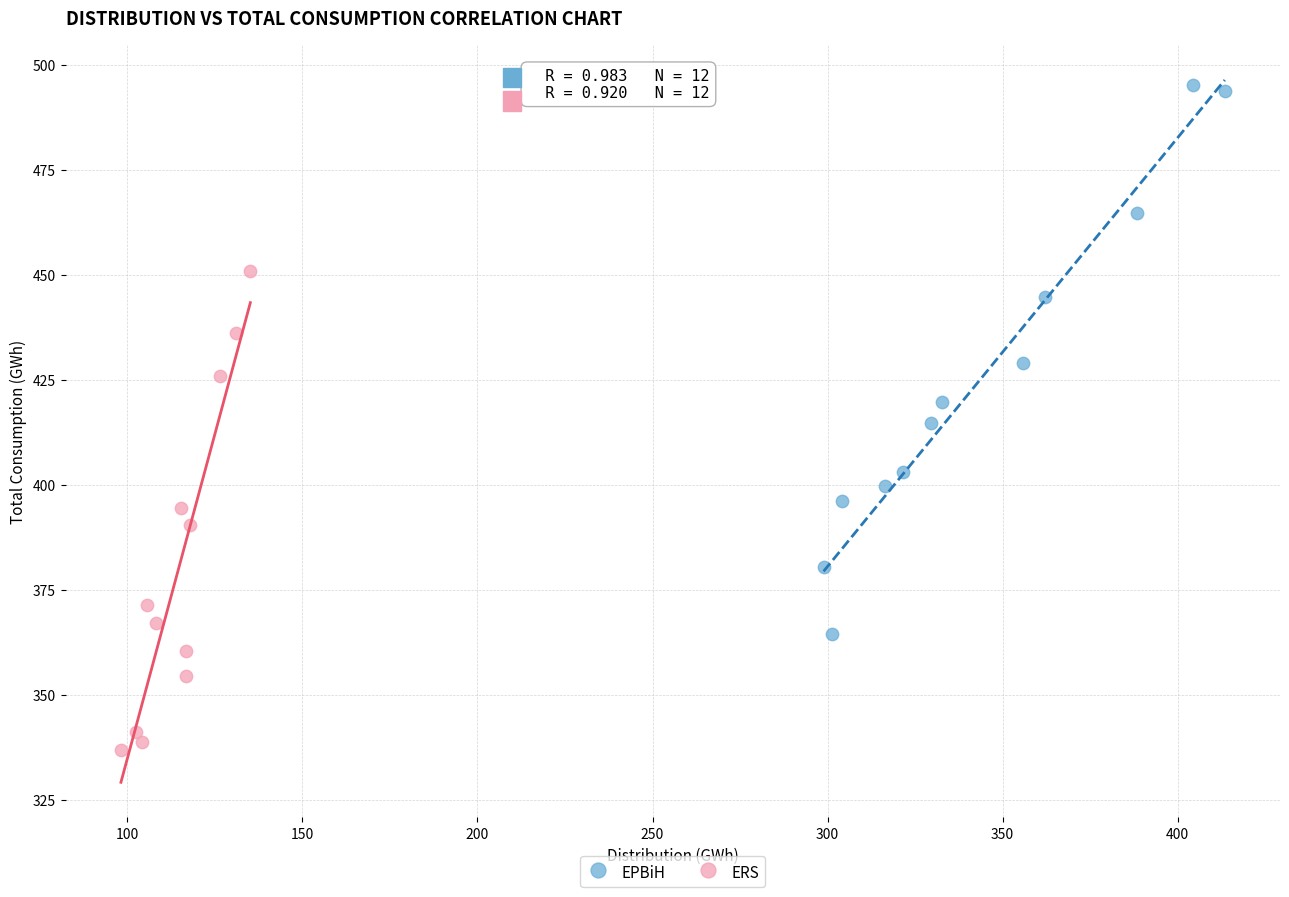

Which series contains the lowest Y value?

ERS